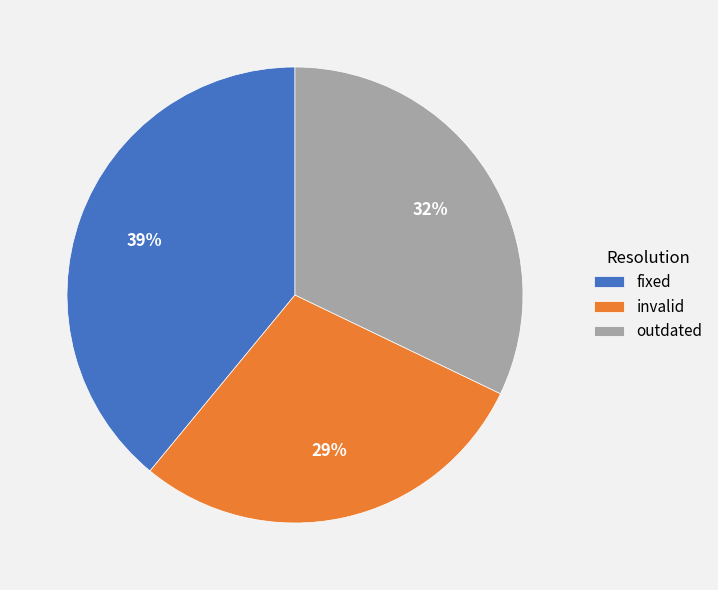

The fixed slice represents 39% of the pie. True or false?

True